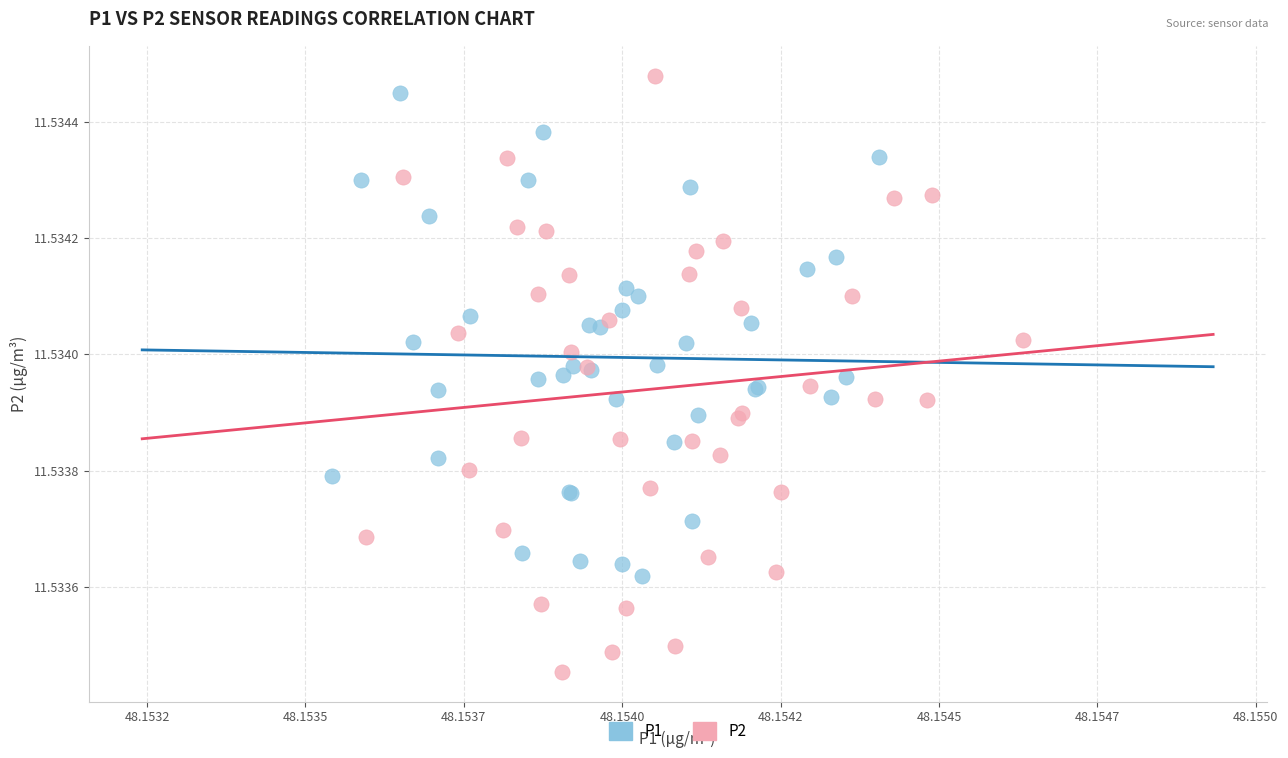

Which series reaches the minimum Y coordinate?

P2